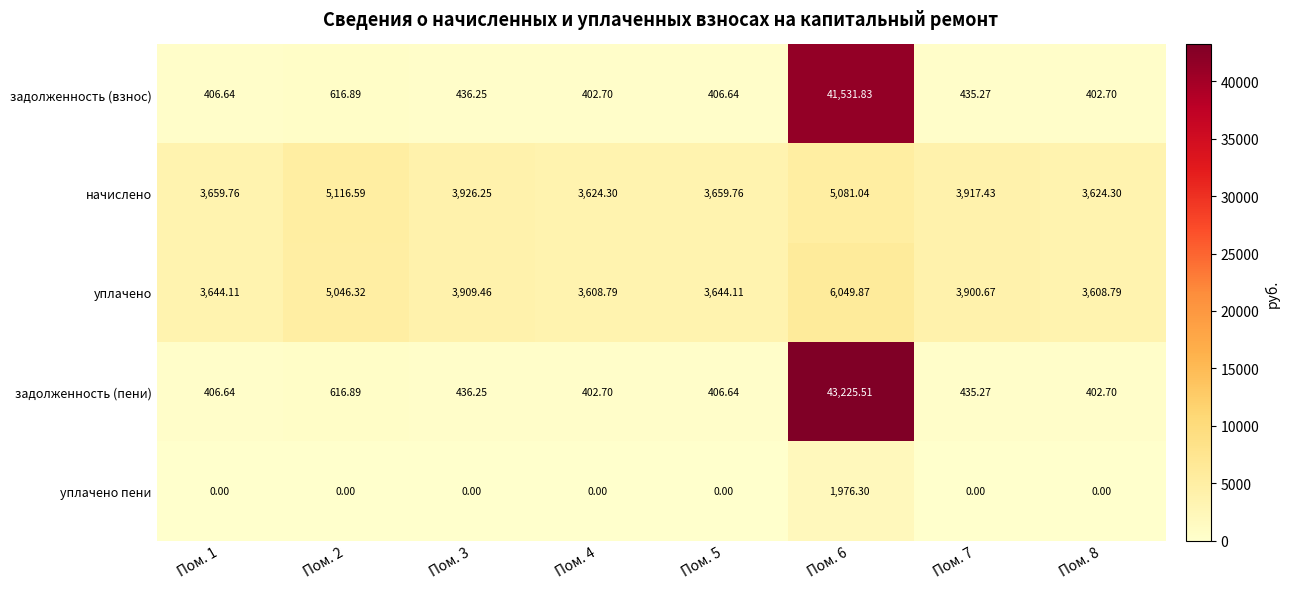

At which category does the chart reach its peak across all series?

Пом. 6